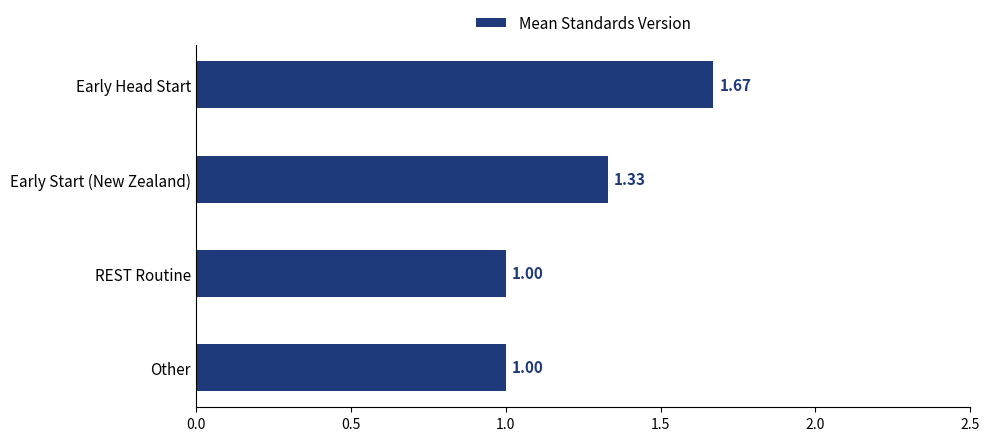

Which label corresponds to the largest value in the chart?

Early Head Start